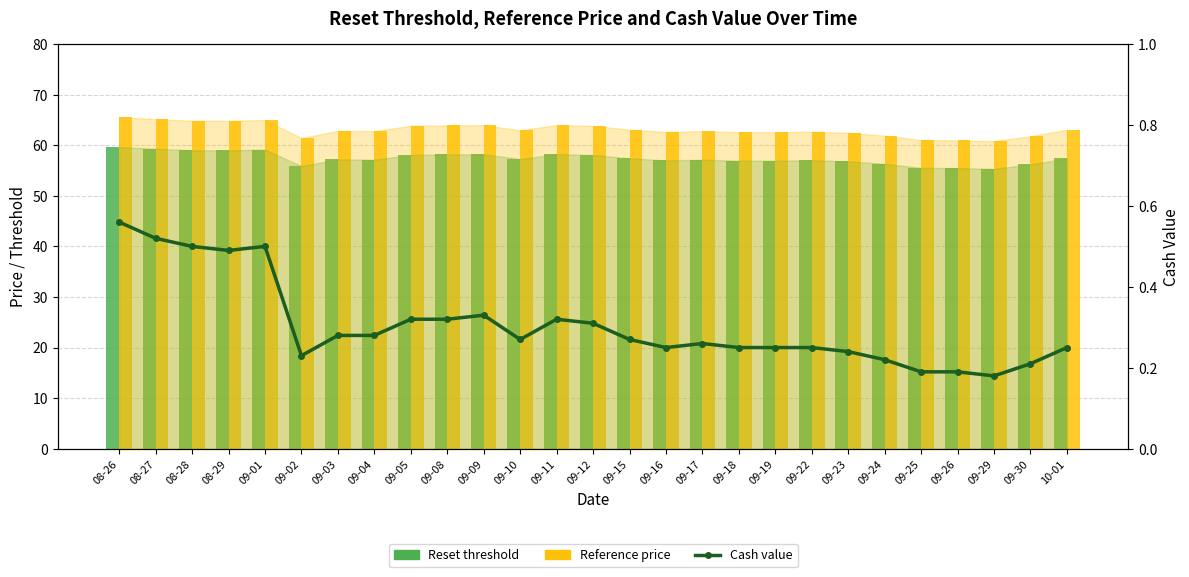

Reading right to left, transcribe all the data shown in this chart.

Reset threshold: 10-01=57.4	09-30=56.2	09-29=55.3	09-26=55.5	09-25=55.5	09-24=56.3	09-23=56.8	09-22=57.0	09-19=56.9	09-18=56.9	09-17=57.1	09-16=57.0	09-15=57.4	09-12=58.1	09-11=58.2	09-10=57.3	09-09=58.2	09-08=58.2	09-05=58.1	09-04=57.1	09-03=57.2	09-02=55.9	09-01=59.1	08-29=59.0	08-28=59.0	08-27=59.3	08-26=59.6
Reference price: 10-01=63.1	09-30=61.8	09-29=60.8	09-26=61.0	09-25=61.0	09-24=61.9	09-23=62.4	09-22=62.7	09-19=62.6	09-18=62.6	09-17=62.8	09-16=62.6	09-15=63.1	09-12=63.8	09-11=64.0	09-10=62.9	09-09=64.0	09-08=63.9	09-05=63.8	09-04=62.8	09-03=62.9	09-02=61.4	09-01=65.0	08-29=64.8	08-28=64.8	08-27=65.2	08-26=65.5
Cash value: 10-01=0.2	09-30=0.2	09-29=0.2	09-26=0.2	09-25=0.2	09-24=0.2	09-23=0.2	09-22=0.2	09-19=0.2	09-18=0.2	09-17=0.3	09-16=0.2	09-15=0.3	09-12=0.3	09-11=0.3	09-10=0.3	09-09=0.3	09-08=0.3	09-05=0.3	09-04=0.3	09-03=0.3	09-02=0.2	09-01=0.5	08-29=0.5	08-28=0.5	08-27=0.5	08-26=0.6